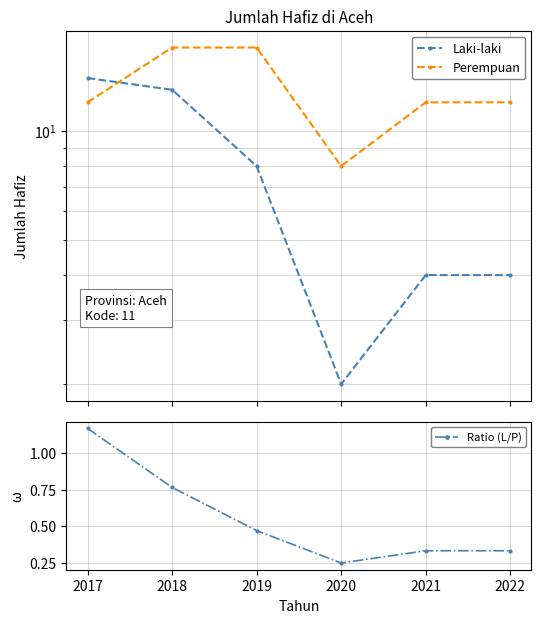

The Laki-laki series shows 14.0 at 2017. True or false?

True